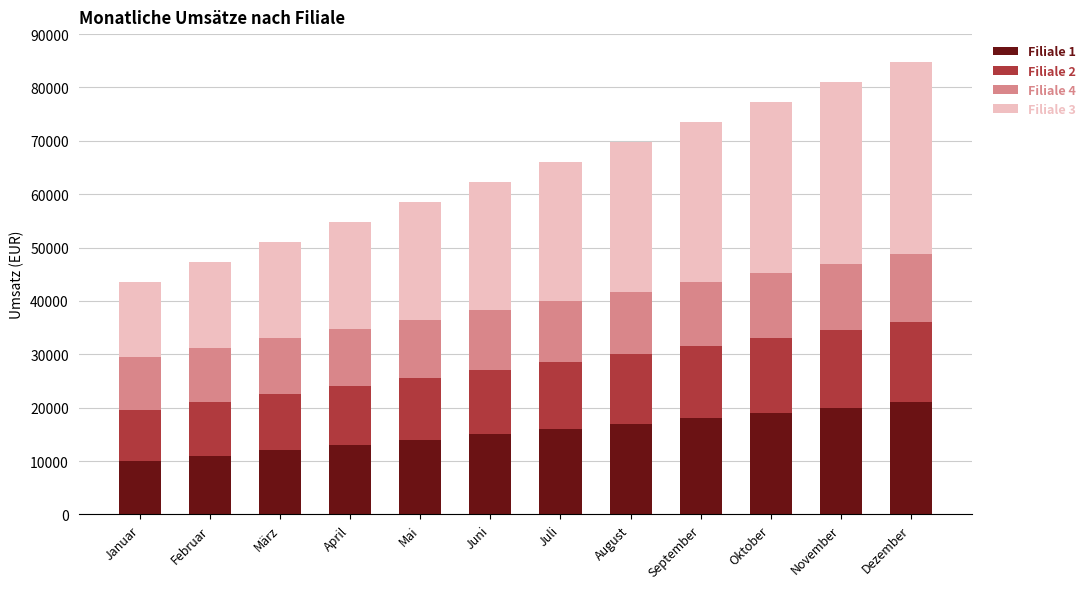

Are the bars grouped side by side (vs. stacked)?

No